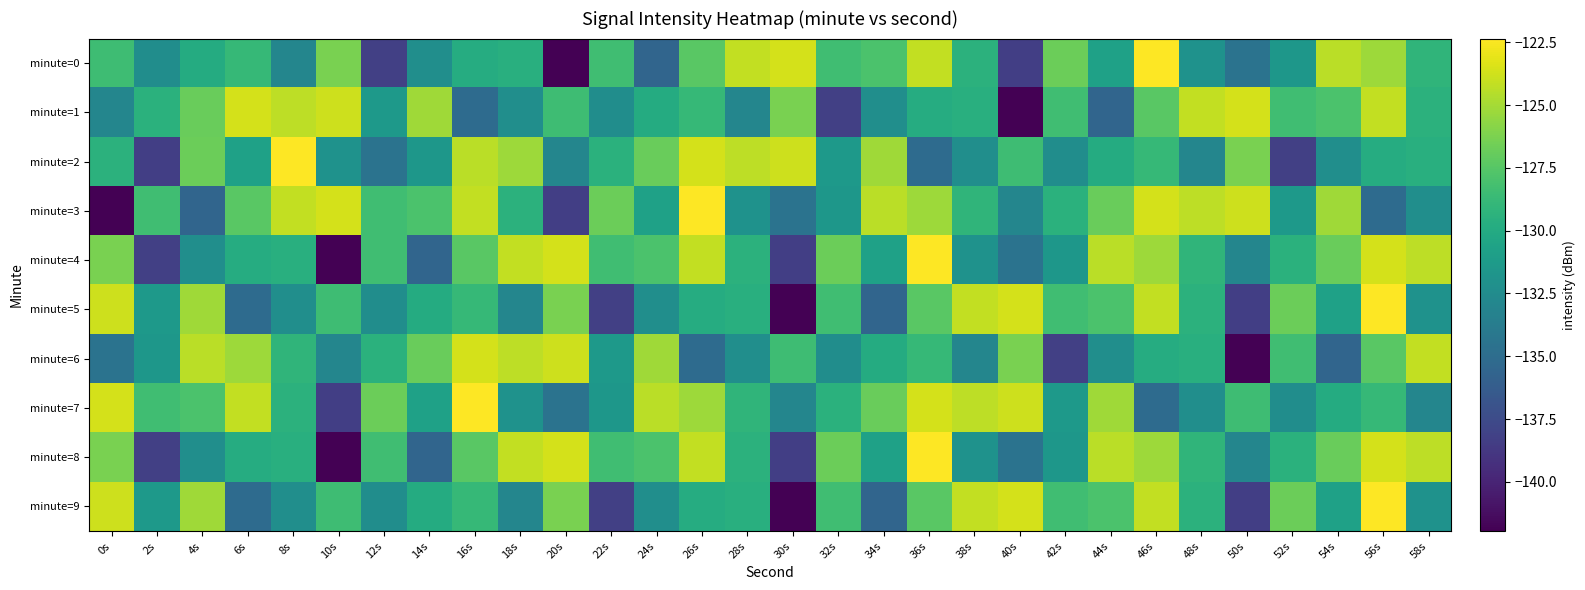

What is the greatest value displayed?

-122.4